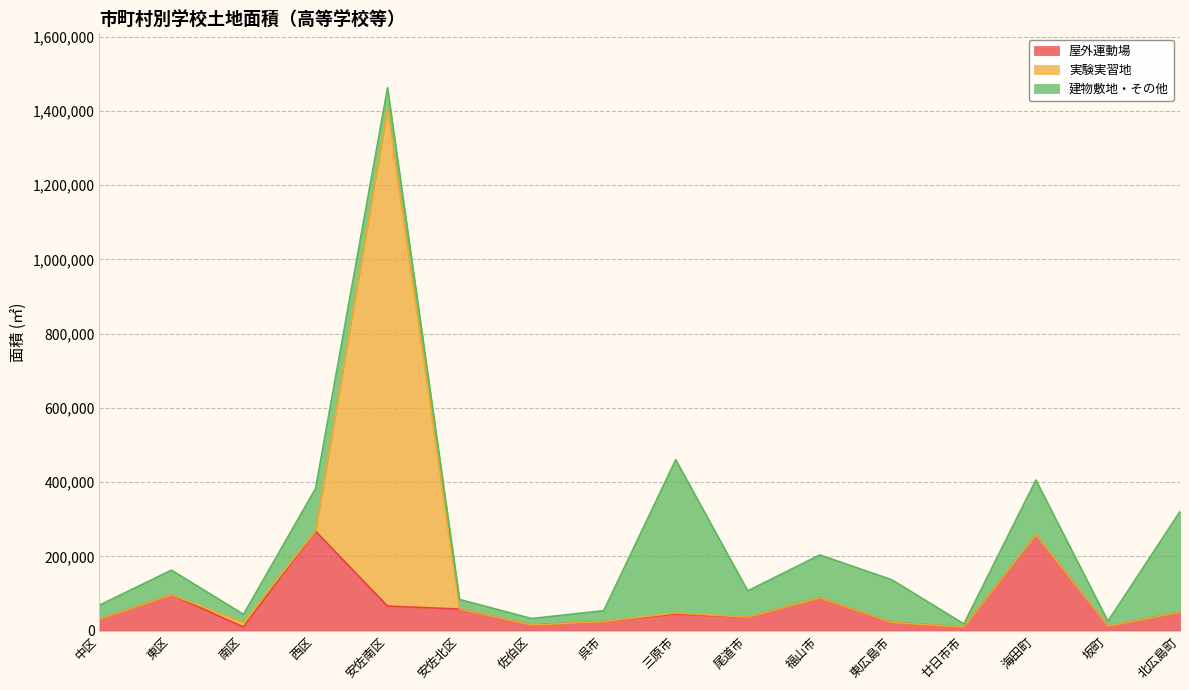

At which label does 建物敷地・その他 reach its minimum?

廿日市市